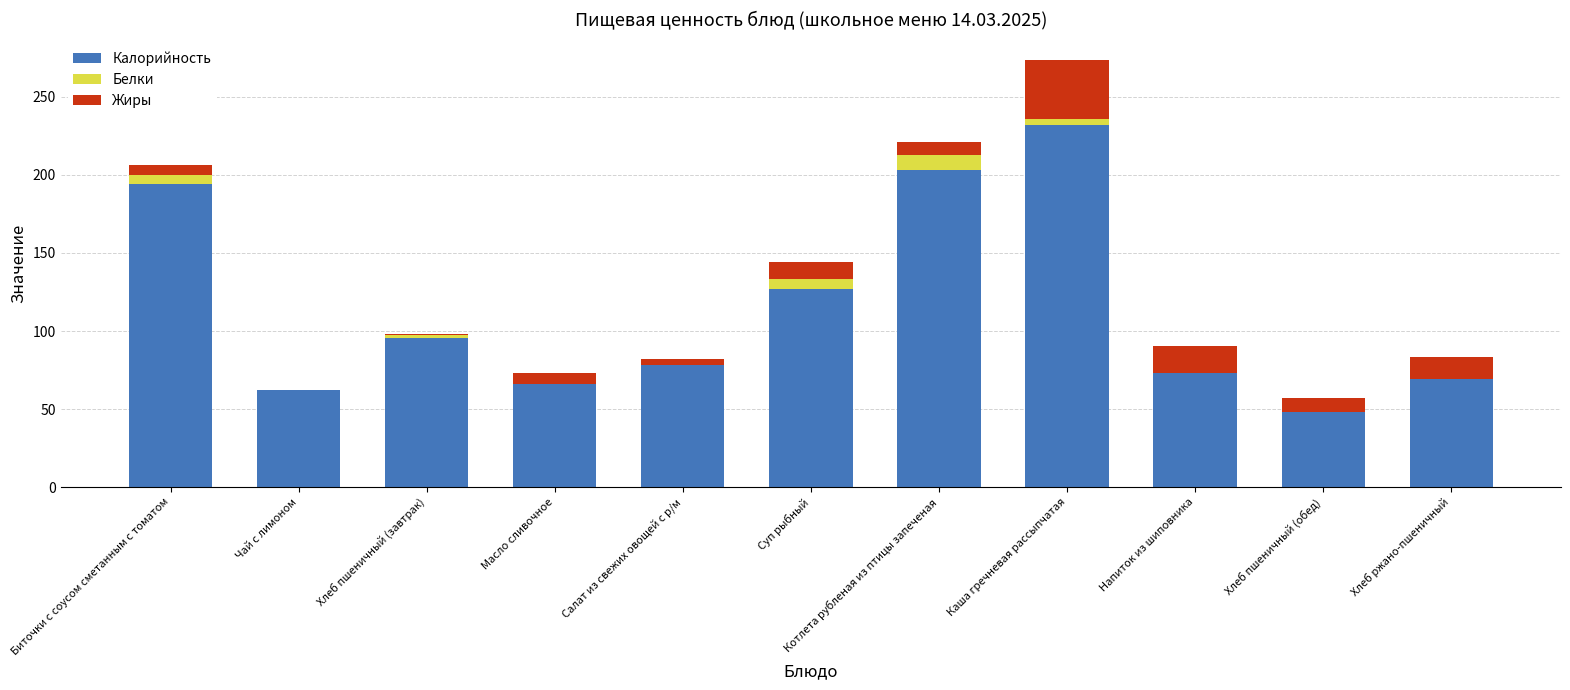

True or false: Калорийность has a value of 62.0 at Чай с лимоном.

True